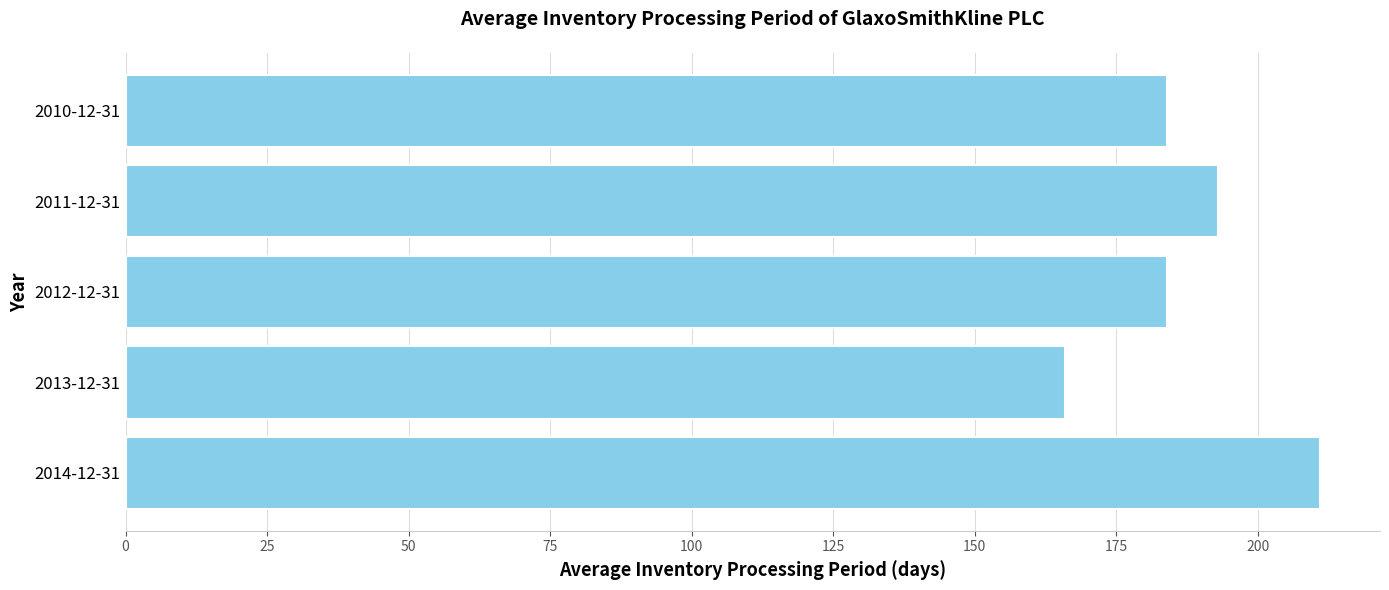

How many distinct data groups are displayed?

1